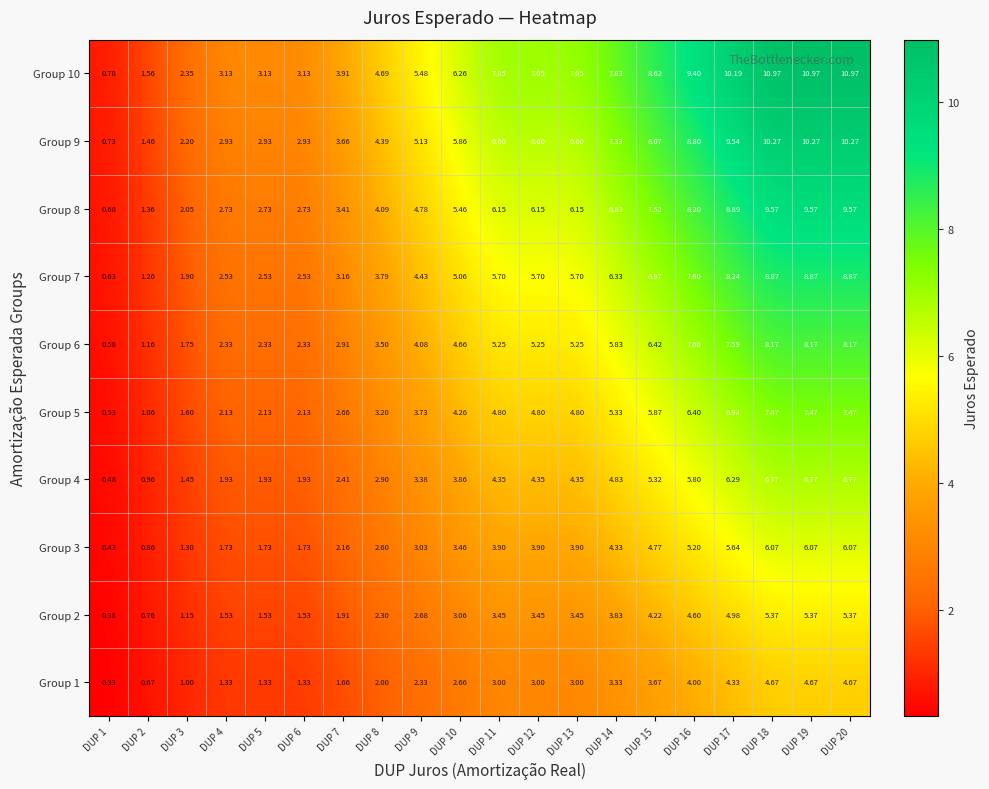

Is the value of Group 1 at DUP 14 greater than the value of Group 6 at DUP 1?

Yes